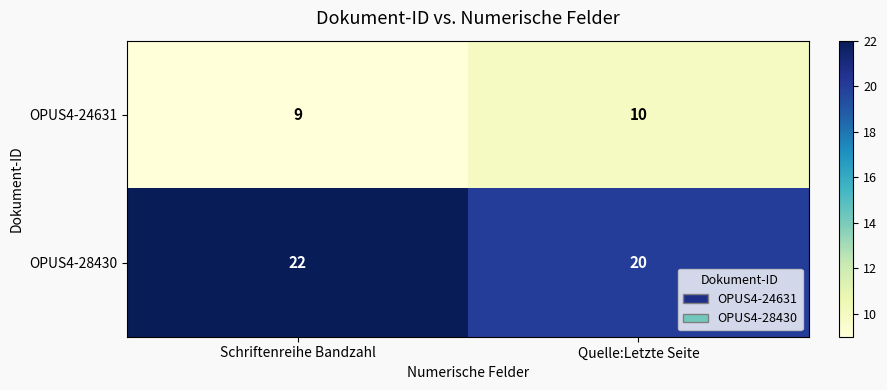

At which category is the sum across all series the highest?

Schriftenreihe Bandzahl